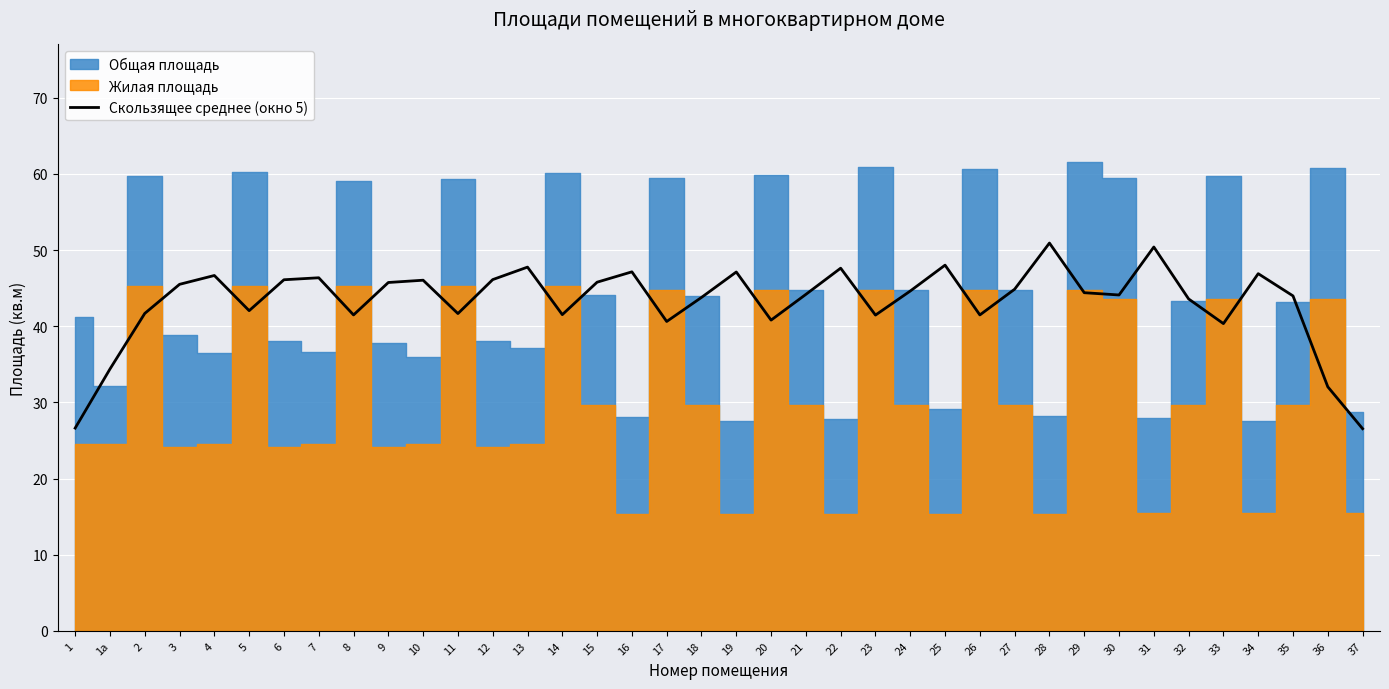

How many values exceed 44?

21